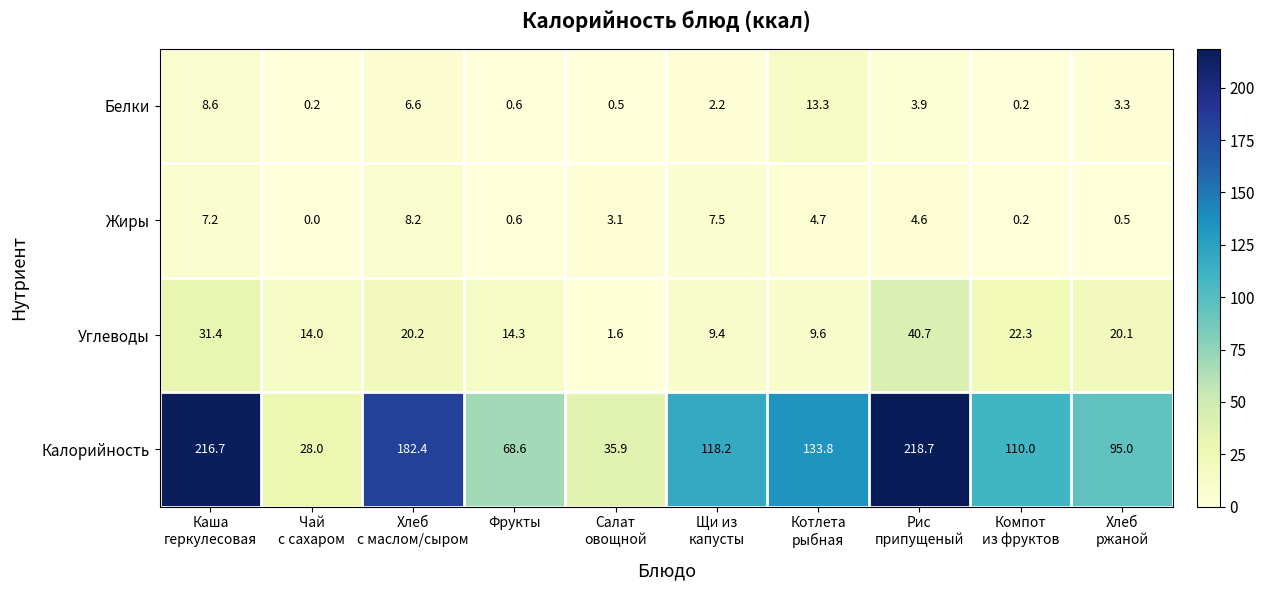

Which series has the largest total across all categories?

Калорийность